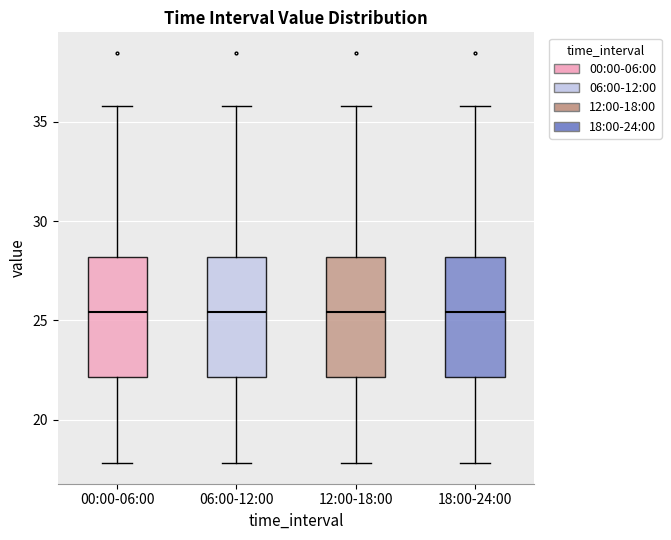

Where does the upper whisker of the box for 00:00-06:00 end on the y-axis? The values are not printed on the chart, so give them approximately, as read against the axis.

36.0